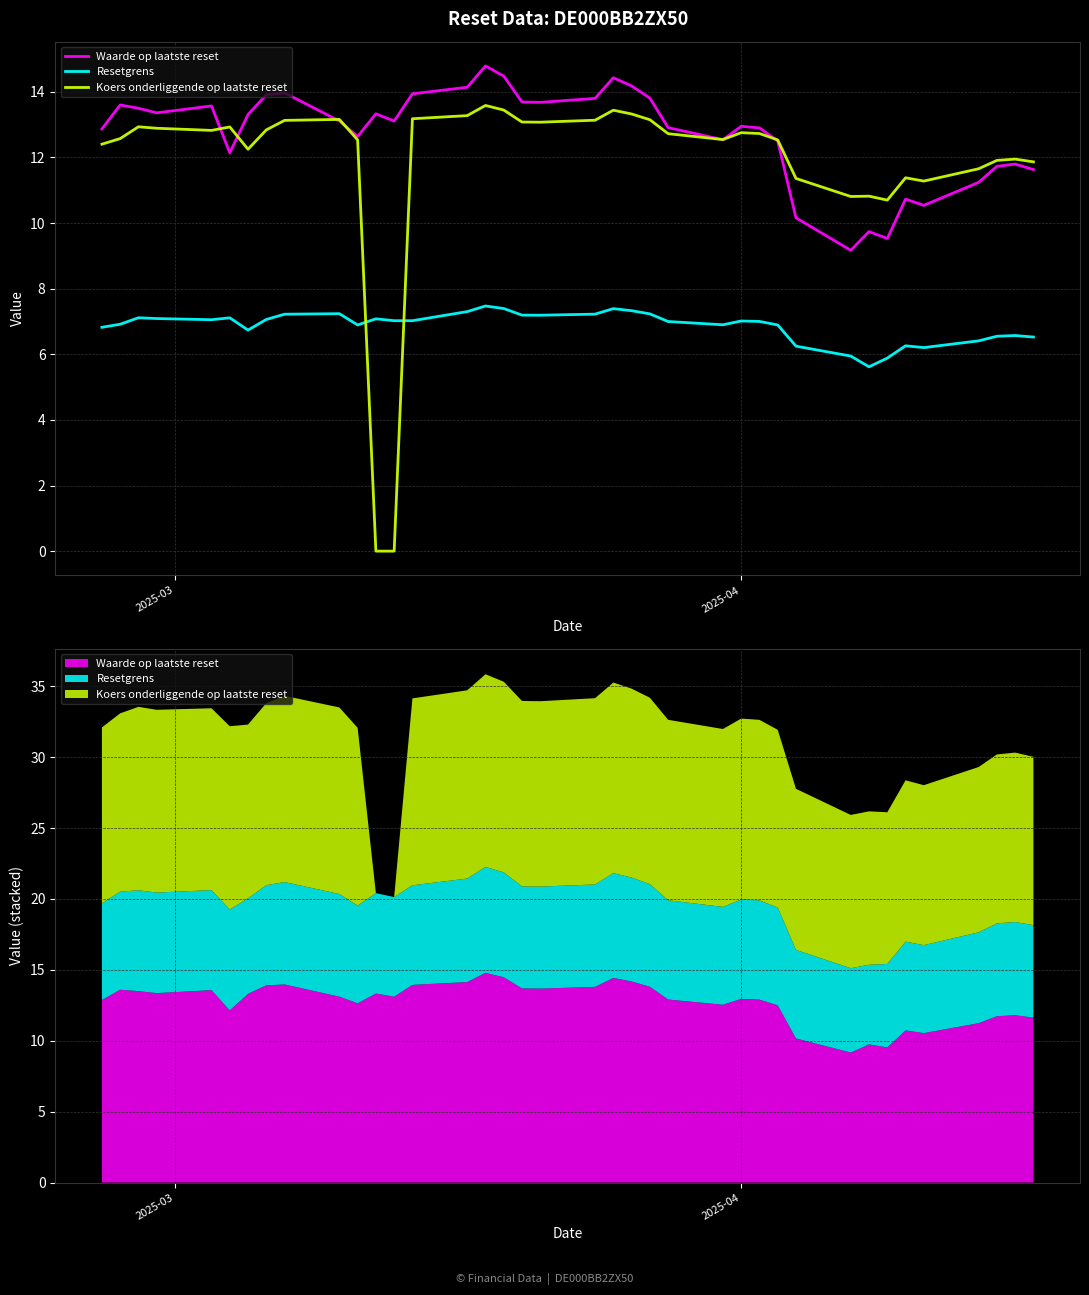

Which series has the widest spread of values?

Koers onderliggende op laatste reset